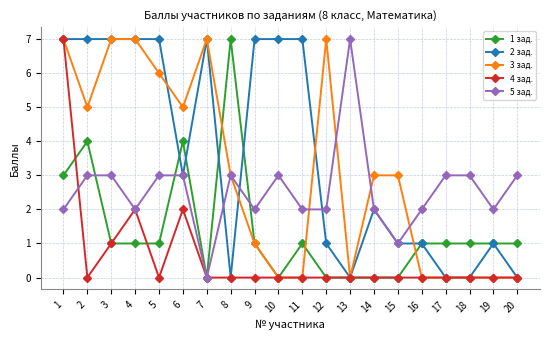

The value of 5 зад. at 15 is 2. True or false?

False